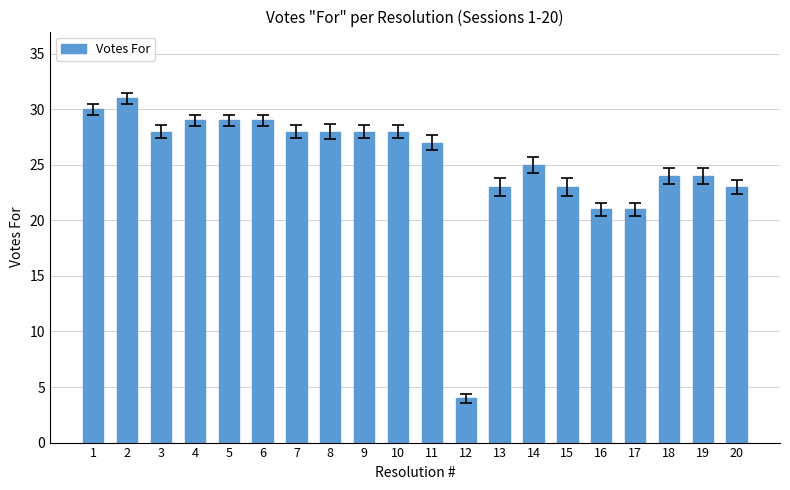

What is the difference between the second highest and second lowest values?

9